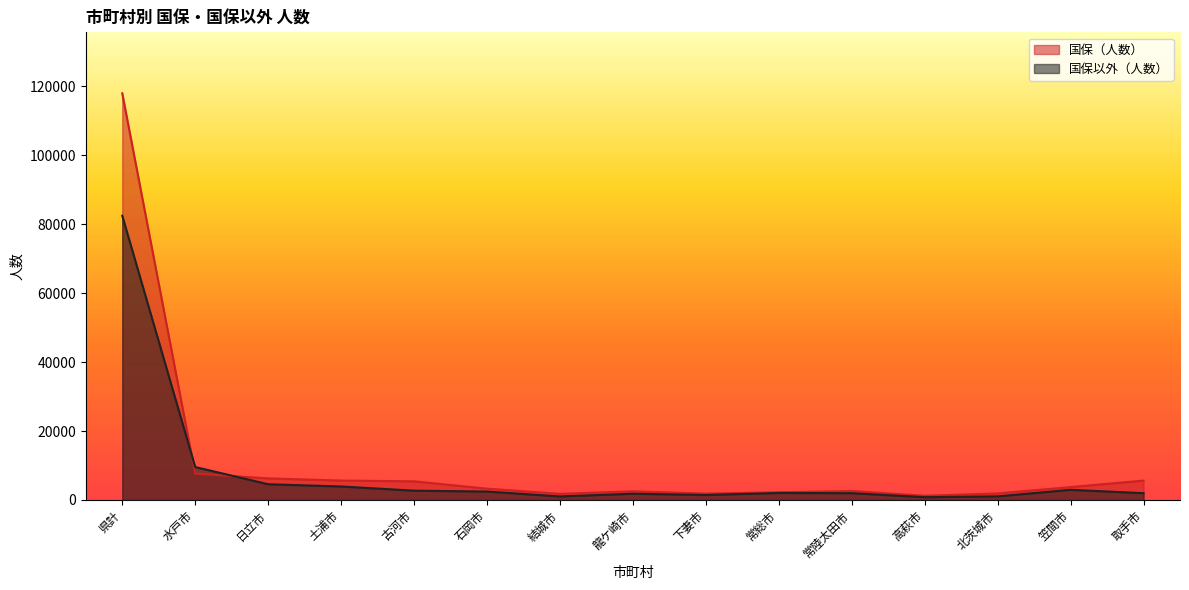

Where is the first local minimum for 国保以外（人数）?

結城市